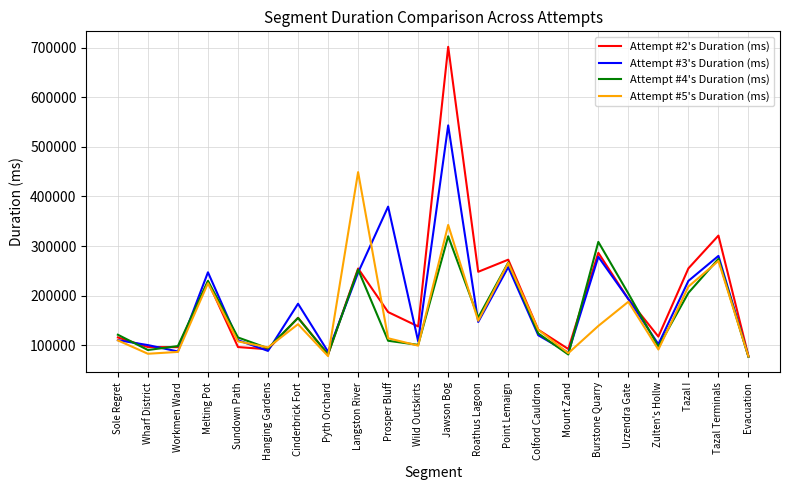

What is the greatest value displayed?

701591